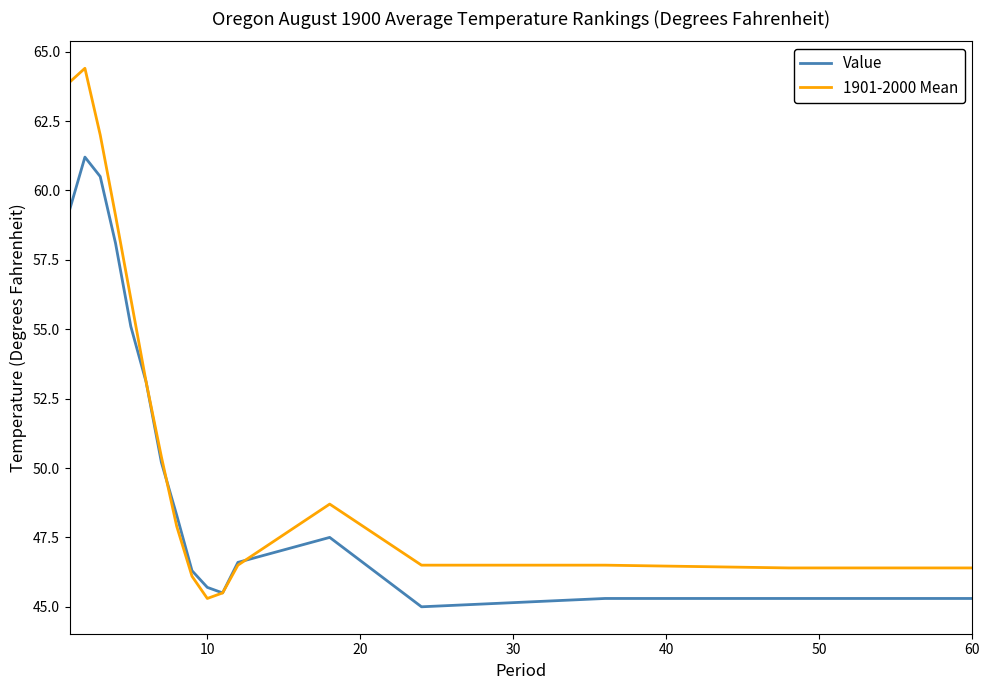

Reading right to left, list all the values displayed in this chart.

Value: 45.3	45.3	45.3	45.0	47.5	46.6	45.5	45.7	46.3	48.3	50.2	53.1	55.1	58.1	60.5	61.2	59.3
1901-2000 Mean: 46.4	46.4	46.5	46.5	48.7	46.5	45.5	45.3	46.1	47.9	50.4	53.1	56.1	59.1	62.0	64.4	63.9